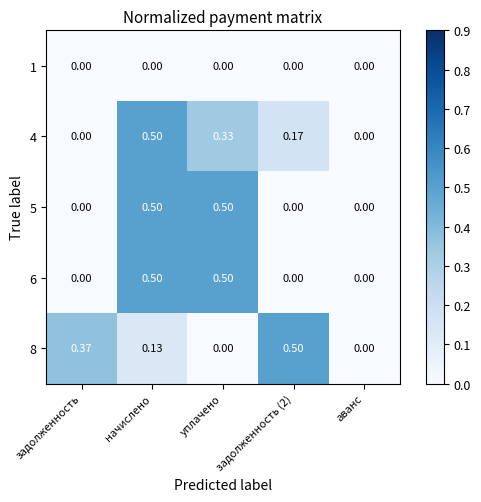

What is the total value across all series at уплачено?

1.3